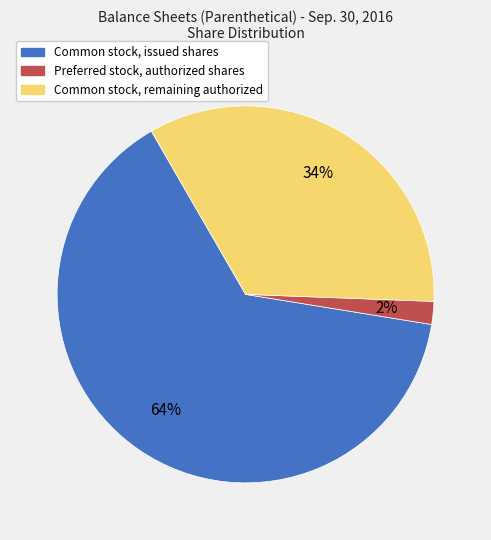

To the nearest percent, what is the difference between the largest and smallest slice percentages?

62%